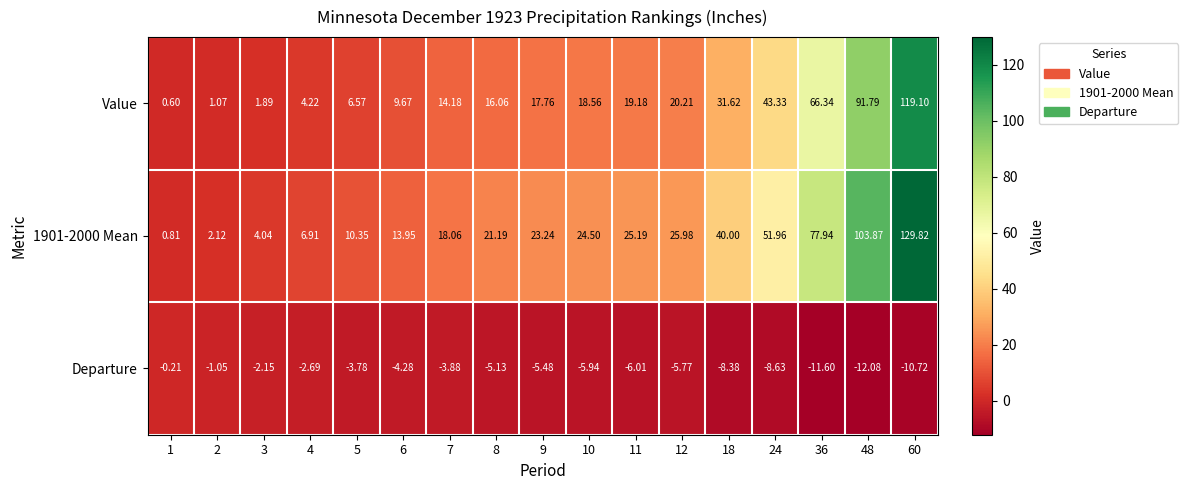

Between 36 and 60, which series saw the biggest shift?

Value